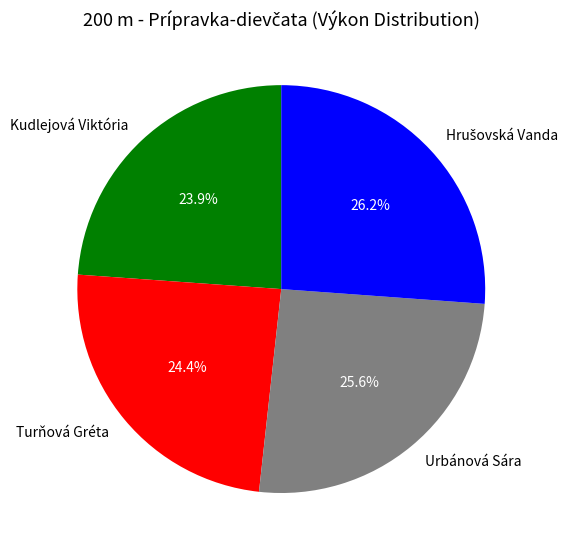

How many slices are in this pie chart?

4